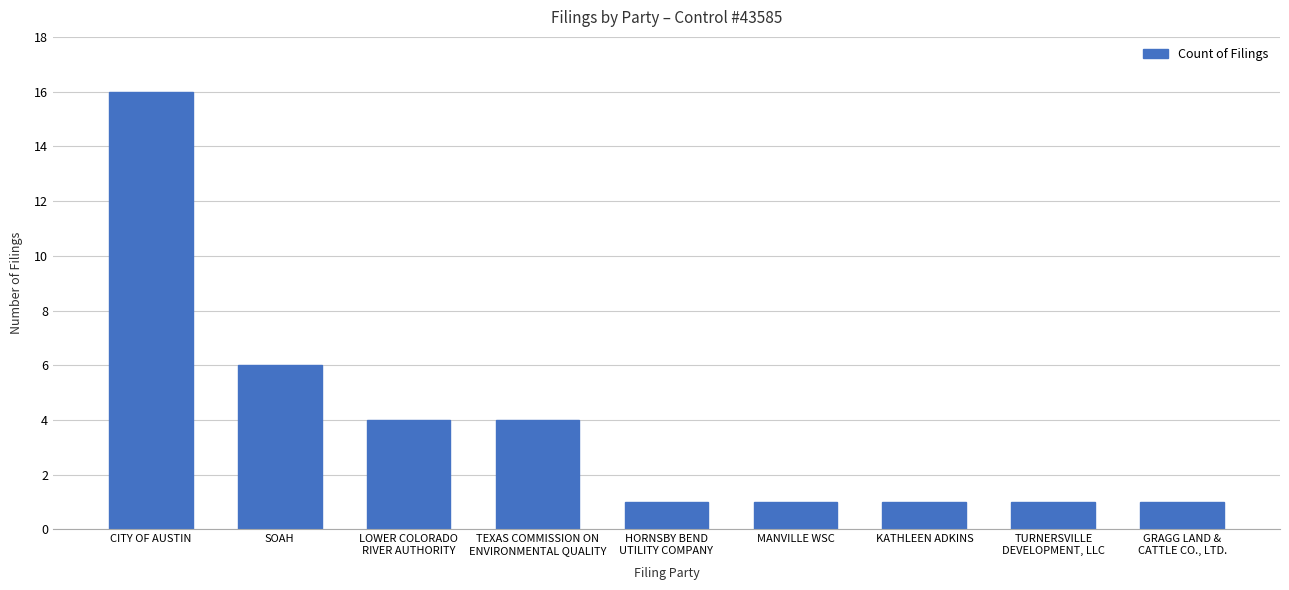

What is the label of the 9th bar from the left?

GRAGG LAND &
CATTLE CO., LTD.